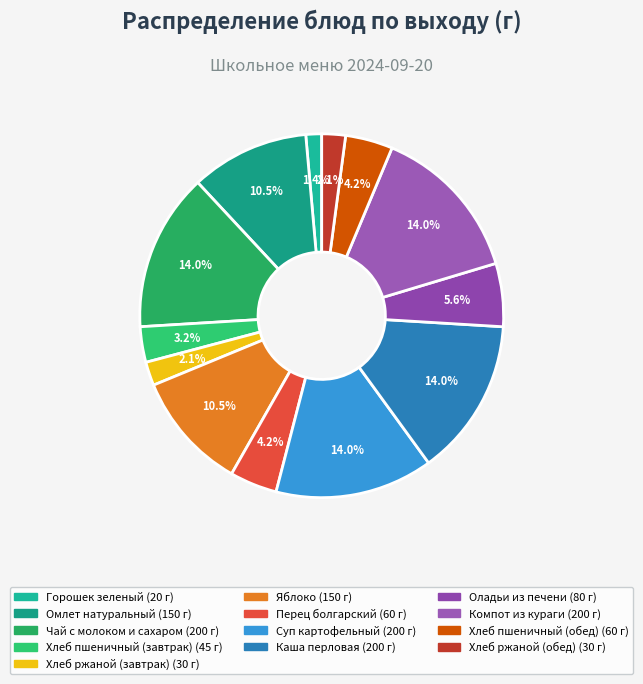

What is the smallest slice in the pie chart?

Горошек зеленый